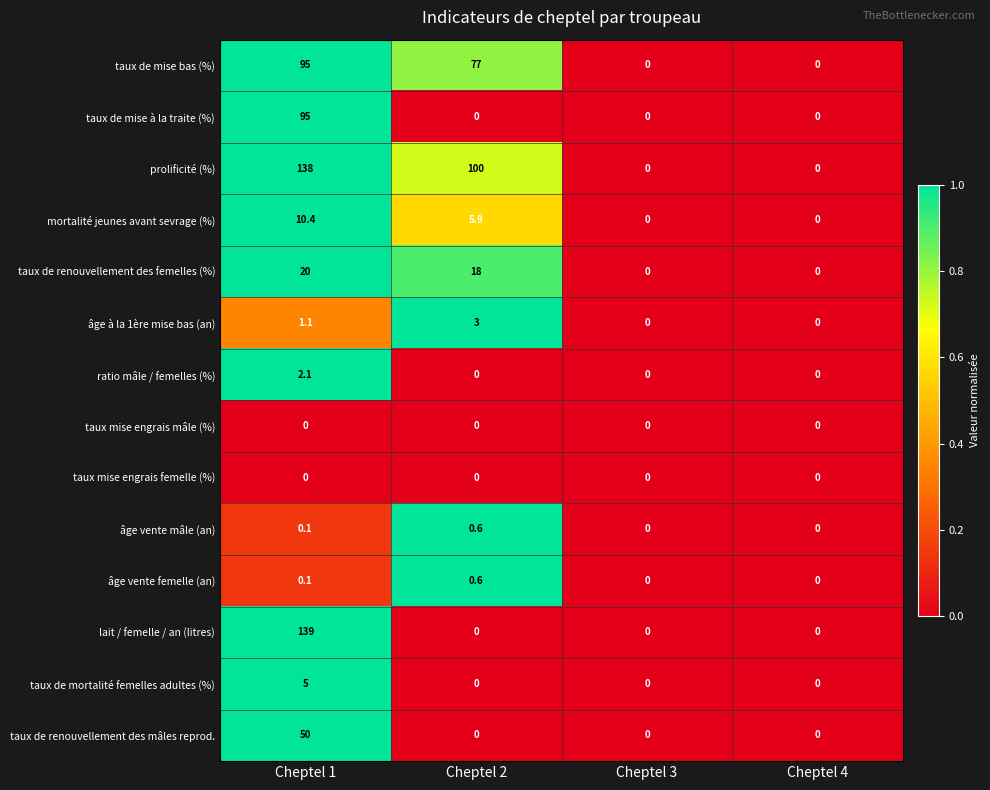

What is the total value across all series at Cheptel 1?

555.8